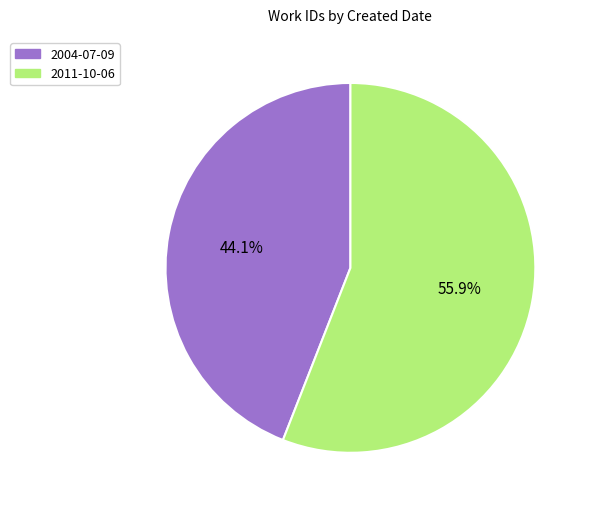

How many segments does this pie chart have?

2